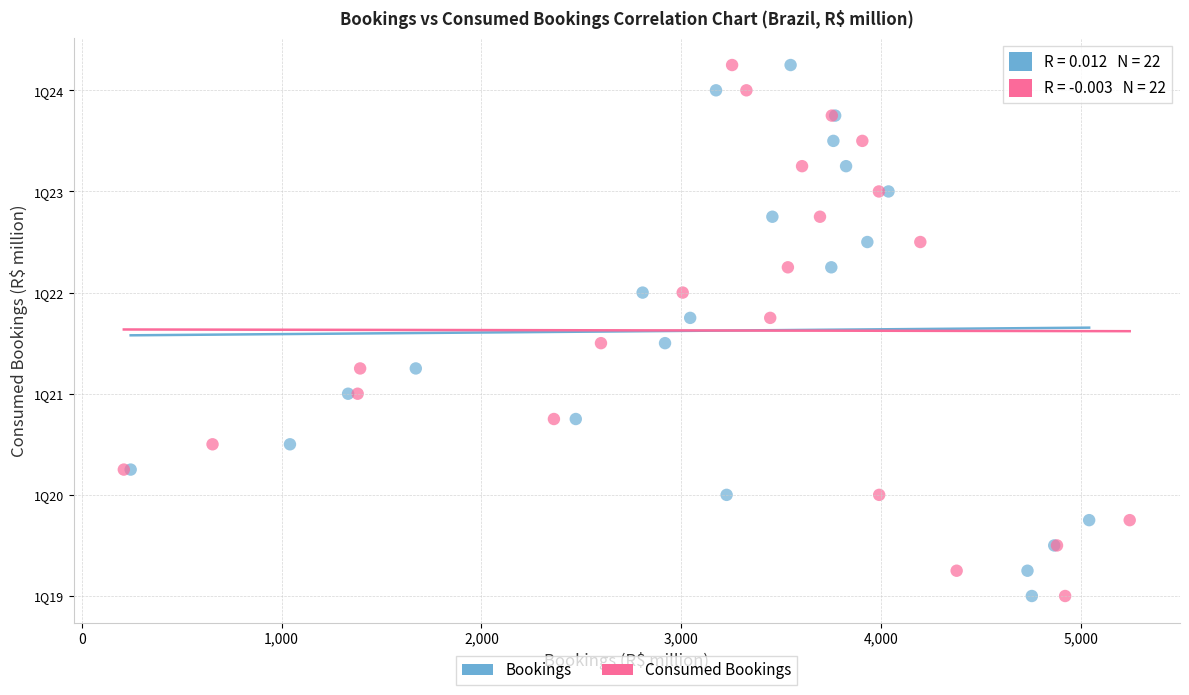

What are all the series names shown in the legend?

Bookings, Consumed Bookings